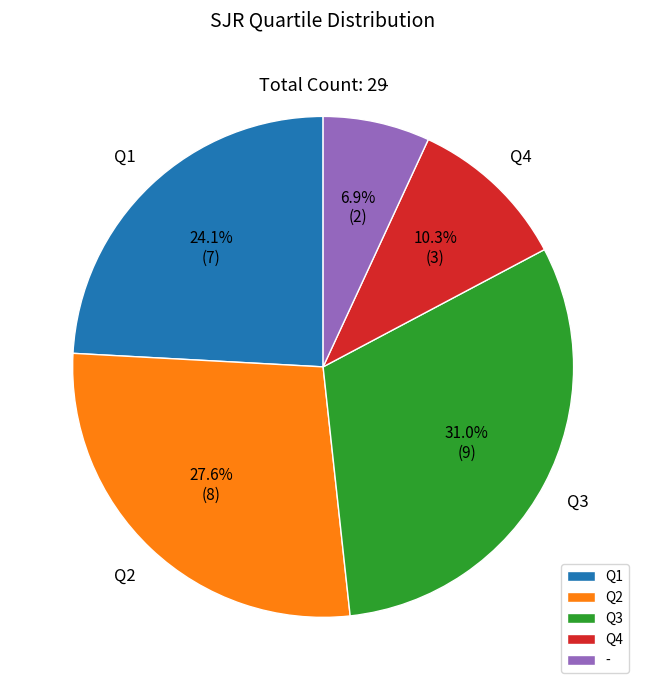

What is the ratio of the value at Q3 to the value at Q2?

1.1